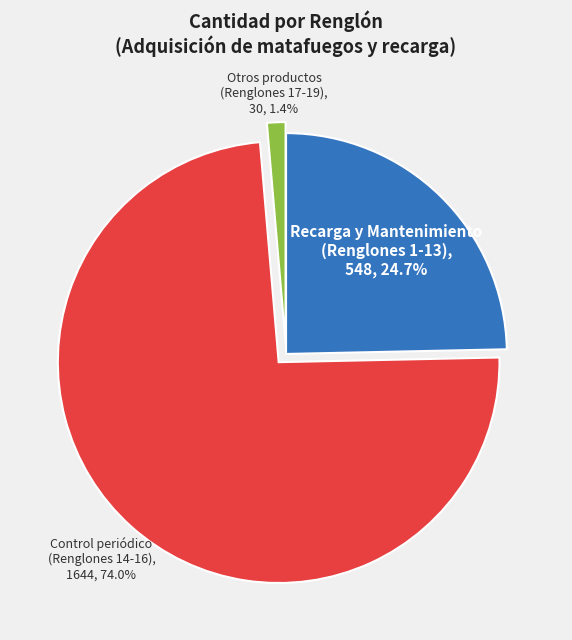

Is there a majority slice in this chart?

Yes